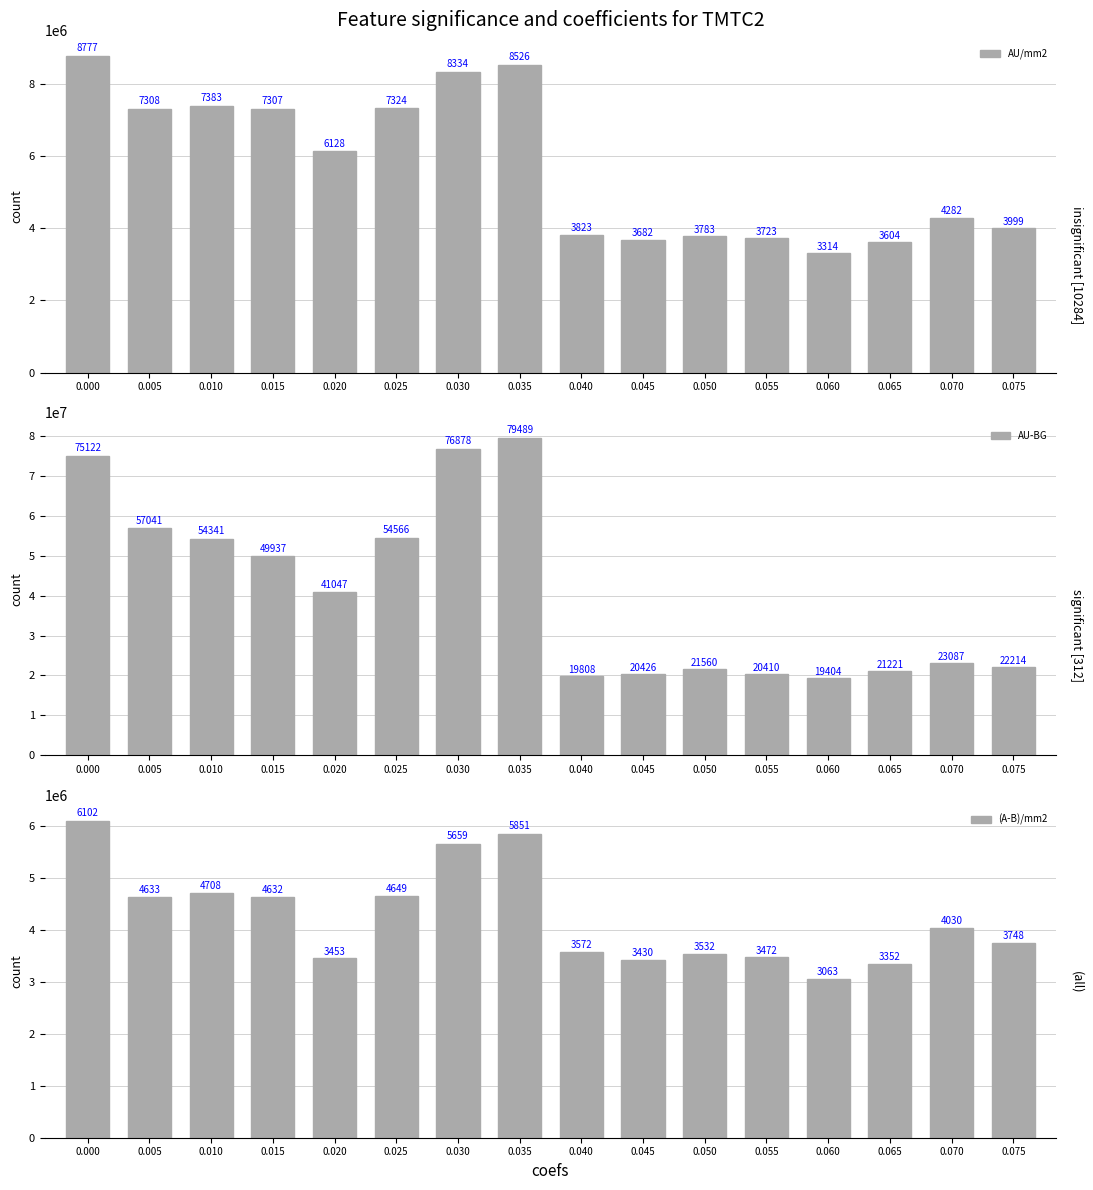

The value of AU-BG at 0.065 is 14687144.9. True or false?

False